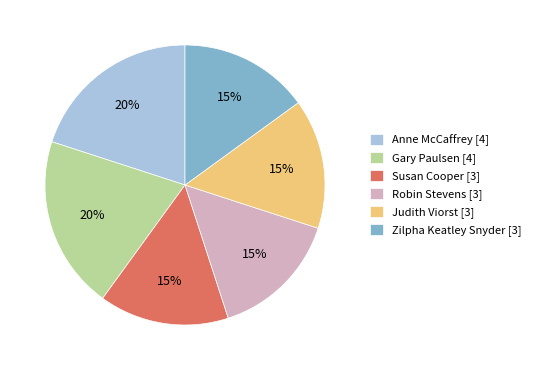

To the nearest percent, what percentage of the pie is Judith Viorst [3]?

15%